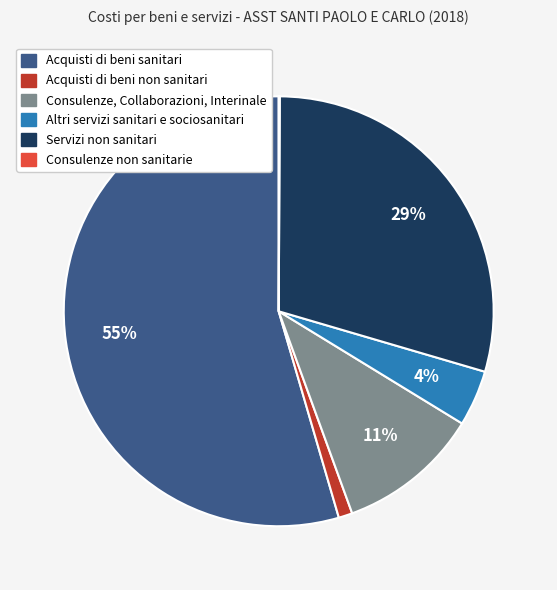

True or false: Servizi non sanitari accounts for 19% of the total.

False